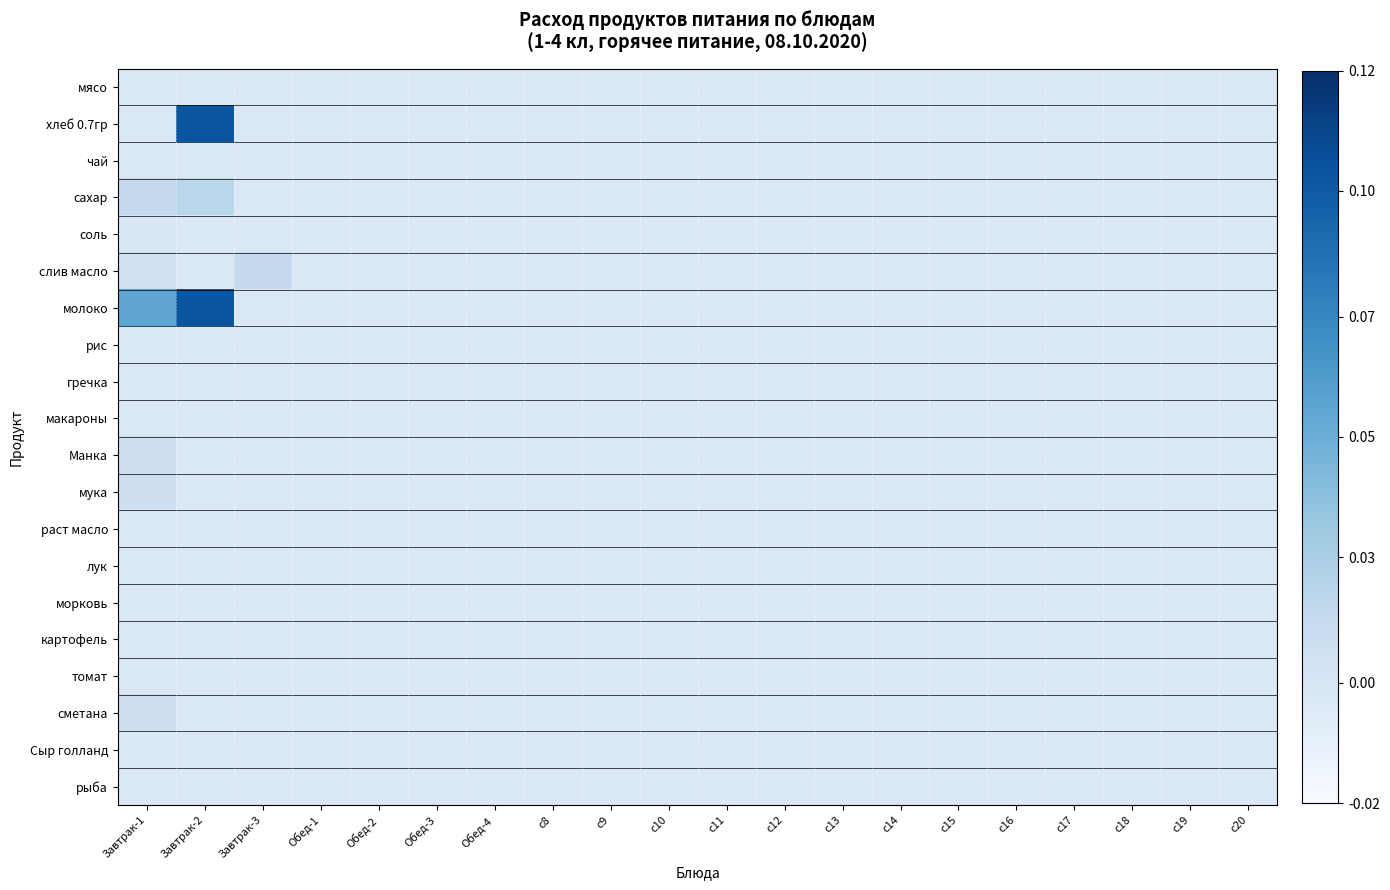

What is the maximum value shown in the chart?

0.1